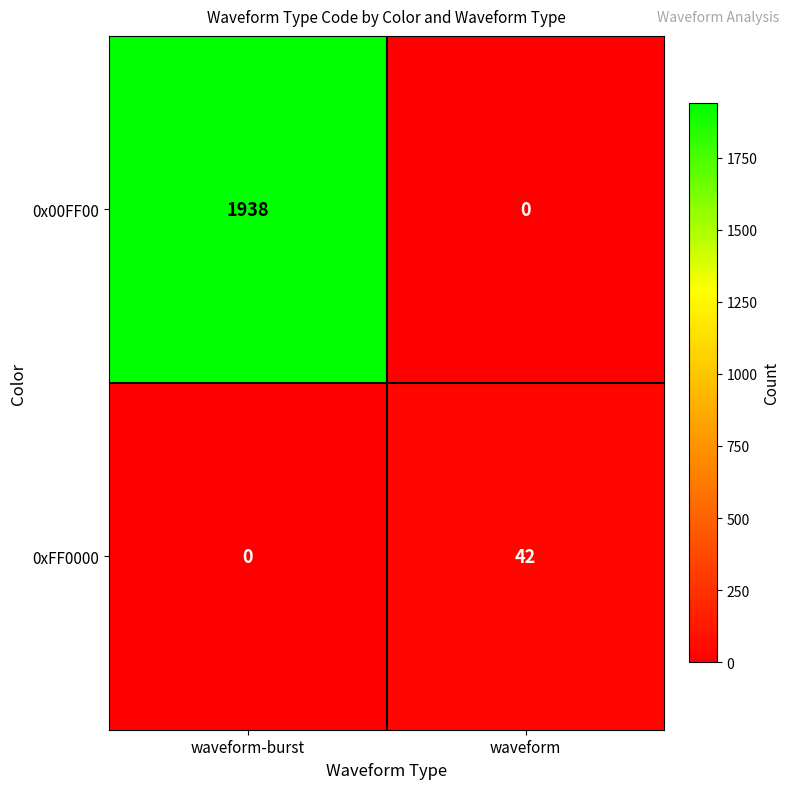

At which label is 0xFF0000 closest to 21?

waveform-burst